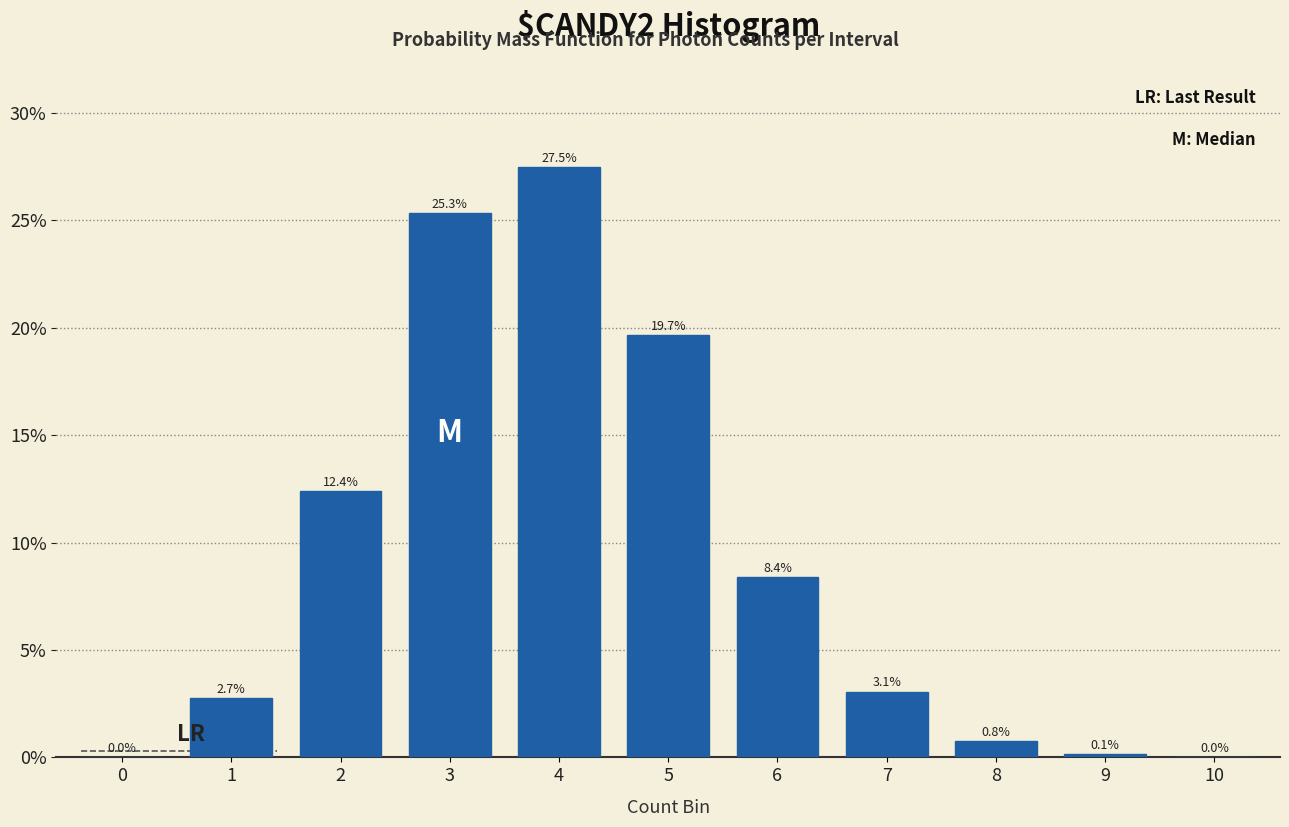

Are the bars horizontal?

No